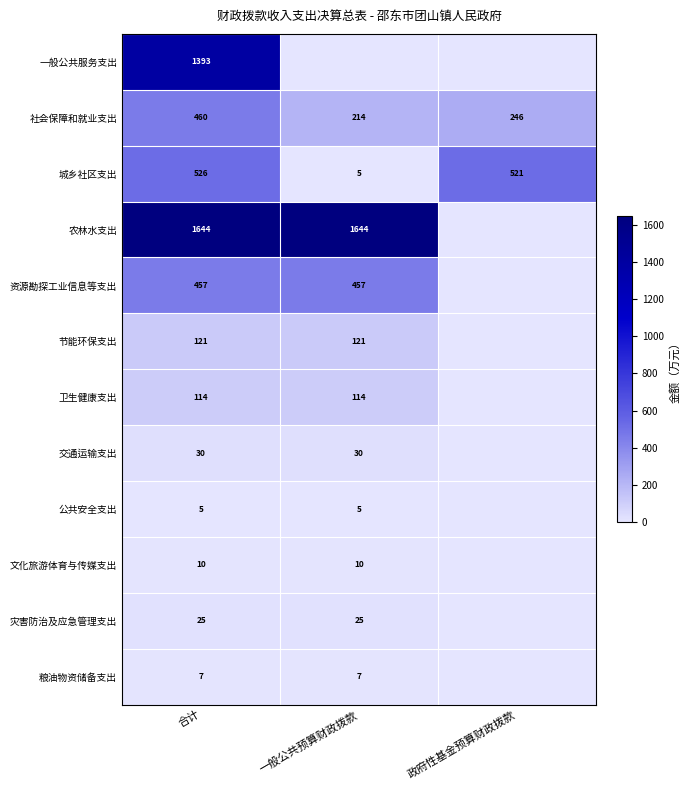

True or false: 粮油物资储备支出 has a value of 11 at 合计.

False